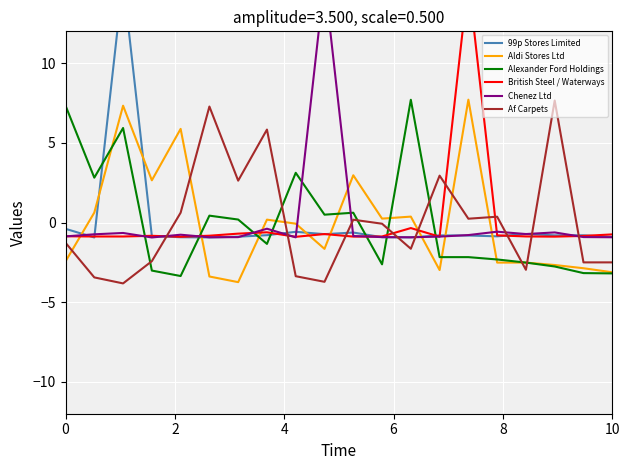

Reading right to left, extract all data points from this chart.

99p Stores Limited: -0.9	-0.8	-0.8	-0.7	-0.9	-0.8	-0.8	-0.9	-0.9	-0.6	-0.7	-0.6	-0.8	-0.9	-0.9	-0.9	-0.9	15.2	-0.9	-0.4
Aldi Stores Ltd: -3.1	-2.9	-2.7	-2.5	-2.5	7.7	-3.0	0.4	0.2	3.0	-1.7	-0.1	0.2	-3.7	-3.4	5.9	2.6	7.3	0.6	-2.4
Alexander Ford Holdings: -3.2	-3.2	-2.8	-2.5	-2.3	-2.2	-2.2	7.7	-2.6	0.6	0.5	3.1	-1.3	0.2	0.4	-3.4	-3.0	5.9	2.8	7.3
British Steel / Waterways: -0.7	-0.8	-0.9	-0.9	-0.8	15.2	-0.9	-0.3	-0.9	-0.9	-0.7	-0.9	-0.6	-0.7	-0.8	-0.9	-0.8	-0.9	-0.9	-0.9
Chenez Ltd: -0.9	-0.9	-0.6	-0.7	-0.6	-0.8	-0.9	-0.9	-0.9	-0.8	15.2	-0.9	-0.4	-0.9	-0.9	-0.8	-0.9	-0.7	-0.7	-0.9
Af Carpets: -2.5	-2.5	7.7	-3.0	0.4	0.2	2.9	-1.6	-0.1	0.2	-3.7	-3.4	5.8	2.6	7.3	0.6	-2.4	-3.8	-3.4	-1.3